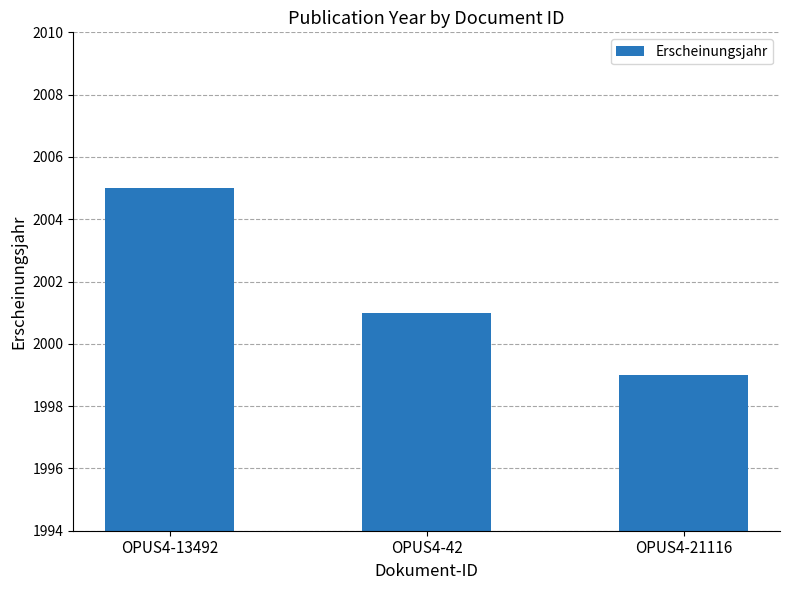

What is the ratio of the value at OPUS4-21116 to the value at OPUS4-13492?

1.0